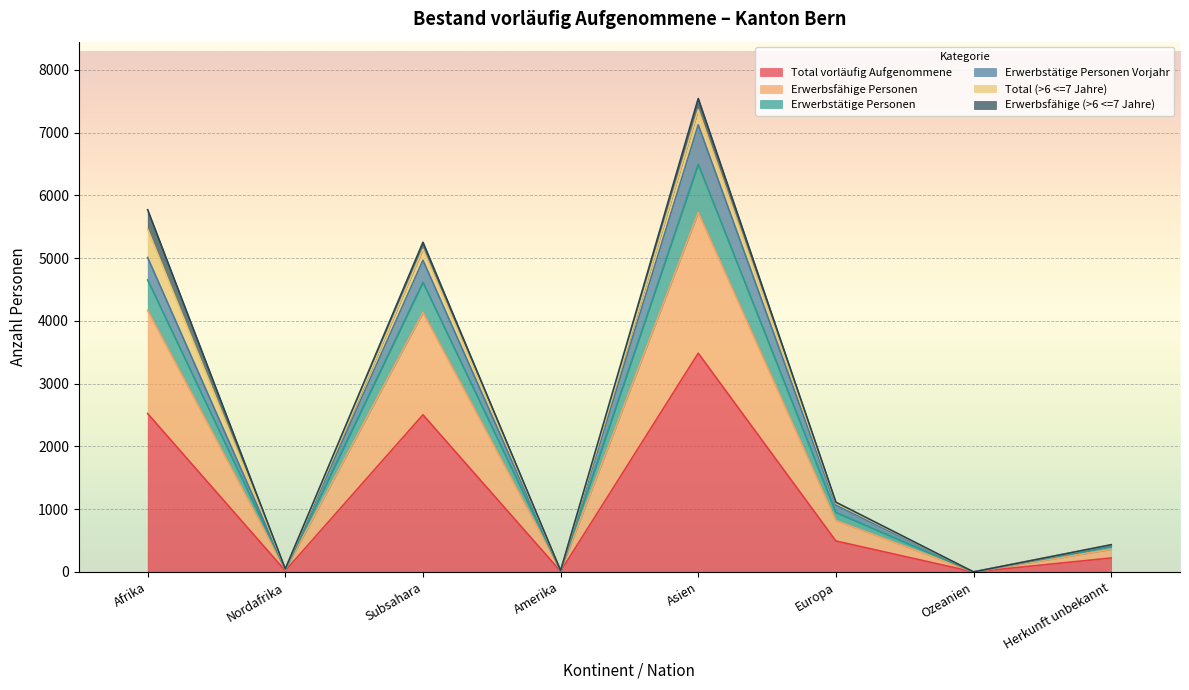

List the labels in order of Erwerbstätige Personen value, smallest first.

Ozeanien, Amerika, Nordafrika, Herkunft unbekannt, Europa, Subsahara, Afrika, Asien